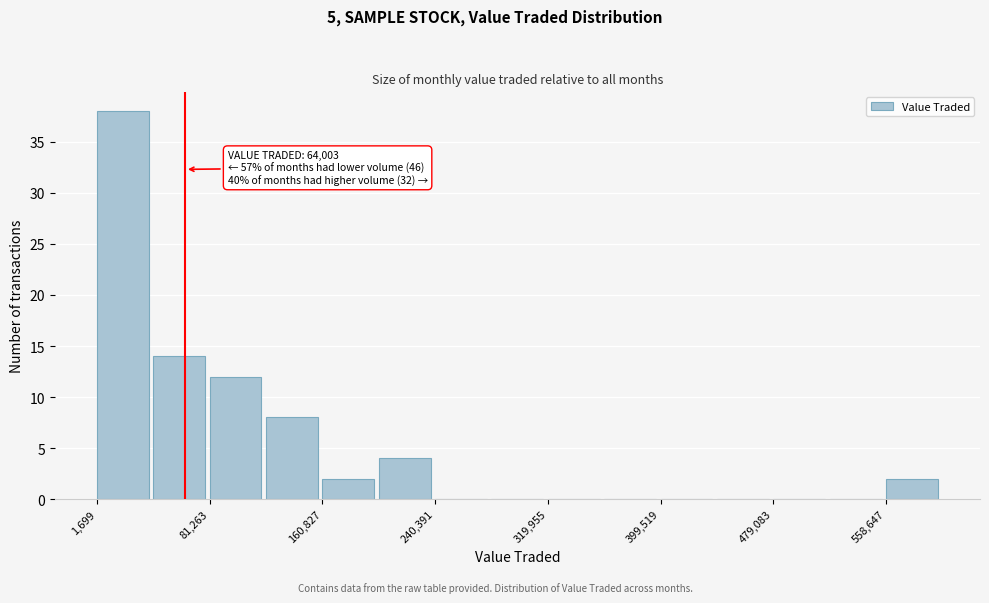

Around what value on the x-axis is the tallest bar? Give the approximate position of its centre, as read against the axis.

20000